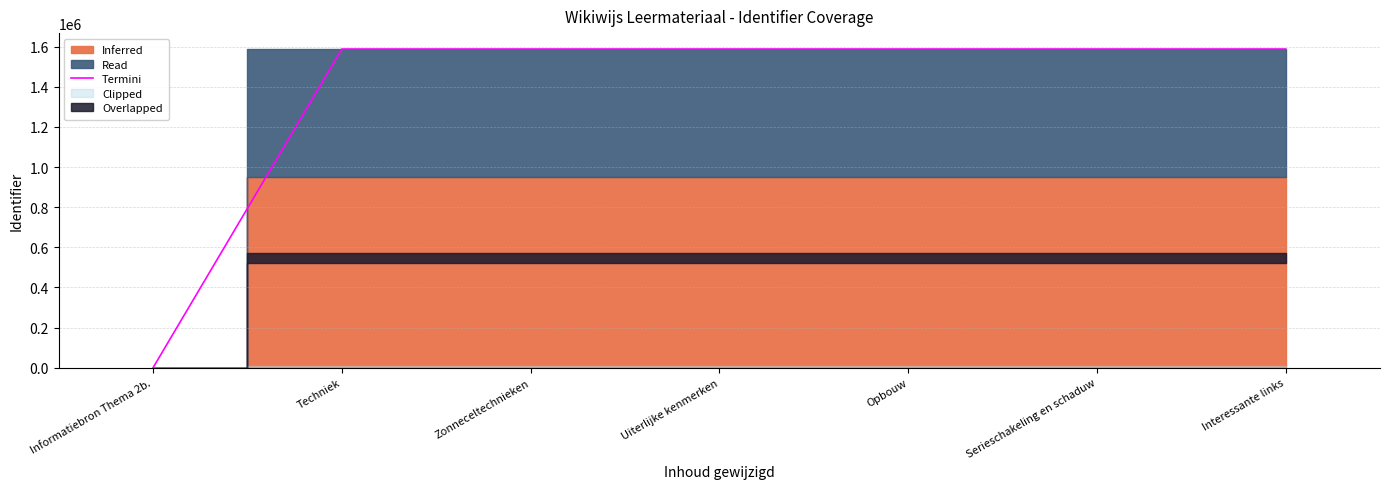

What is the label of the 3rd point from the right?

Opbouw